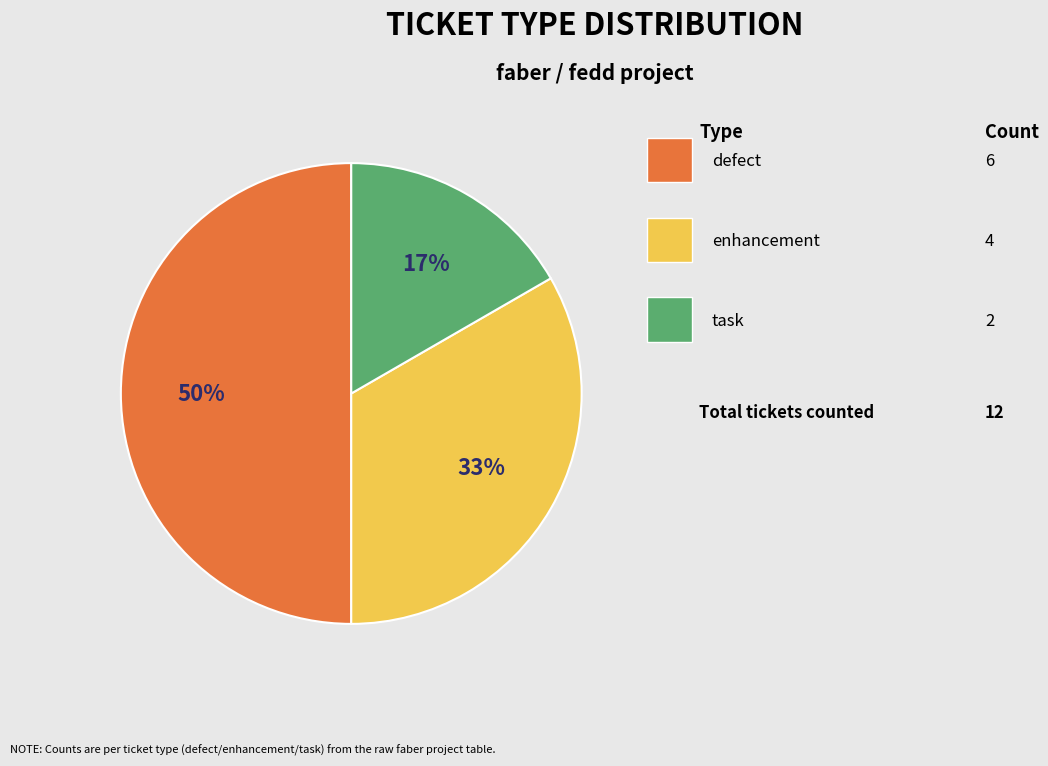

How many slices are in this pie chart?

3